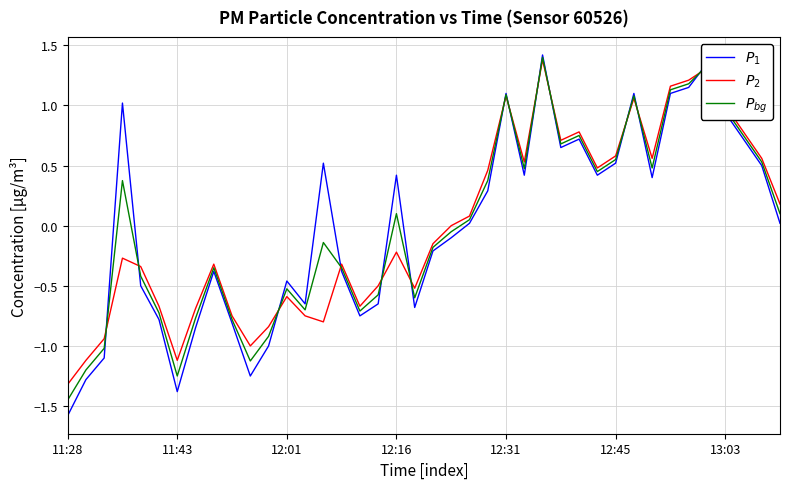

At which category does the chart reach its minimum across all series?

11:28